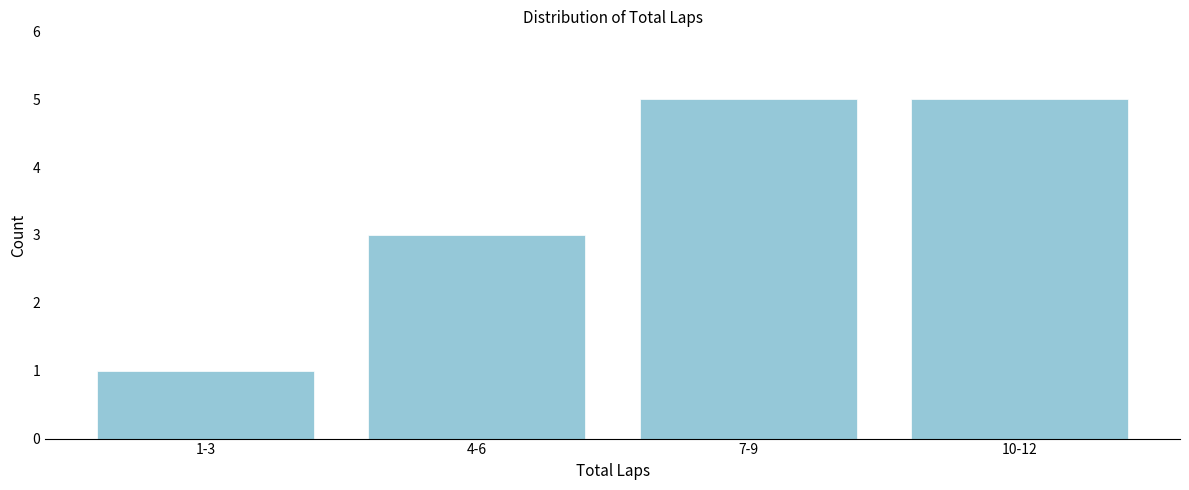

Reading left to right, transcribe all the data shown in this chart.

1	3	5	5